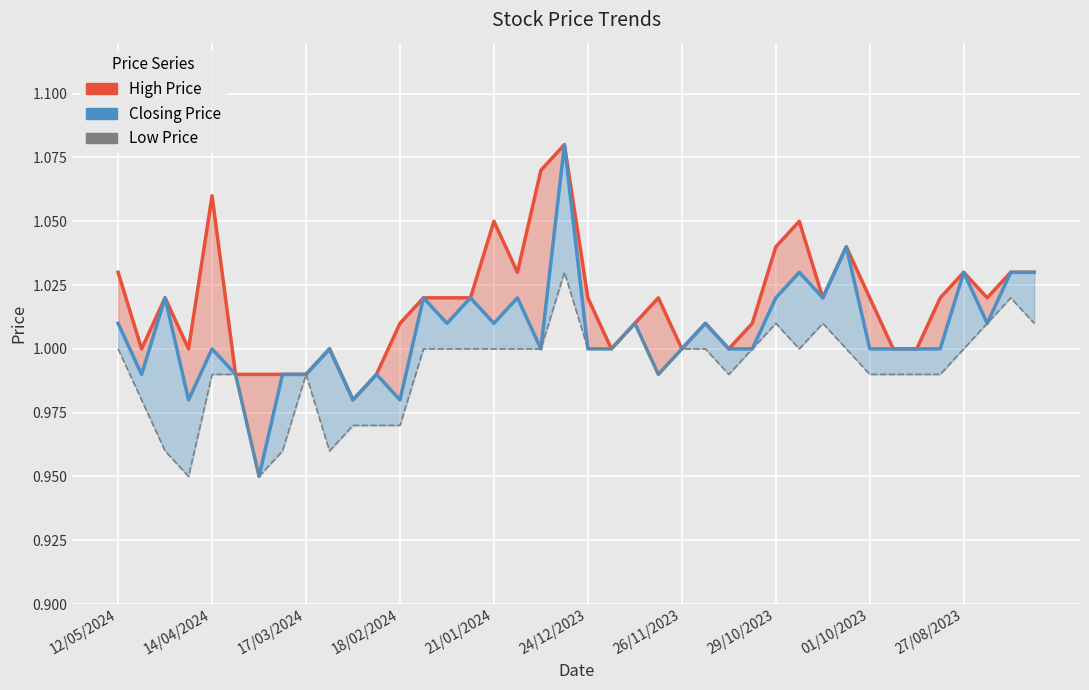

True or false: Low and High intersect in this chart.

False